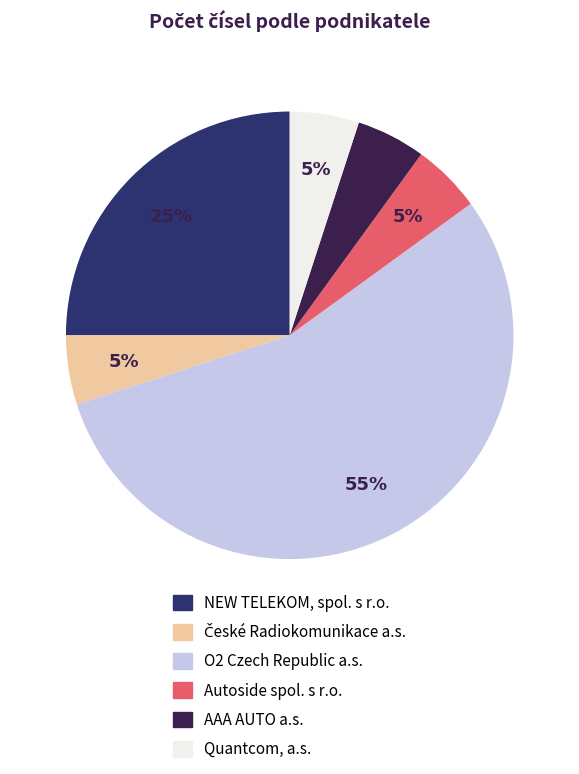

What is the majority slice?

O2 Czech Republic a.s.